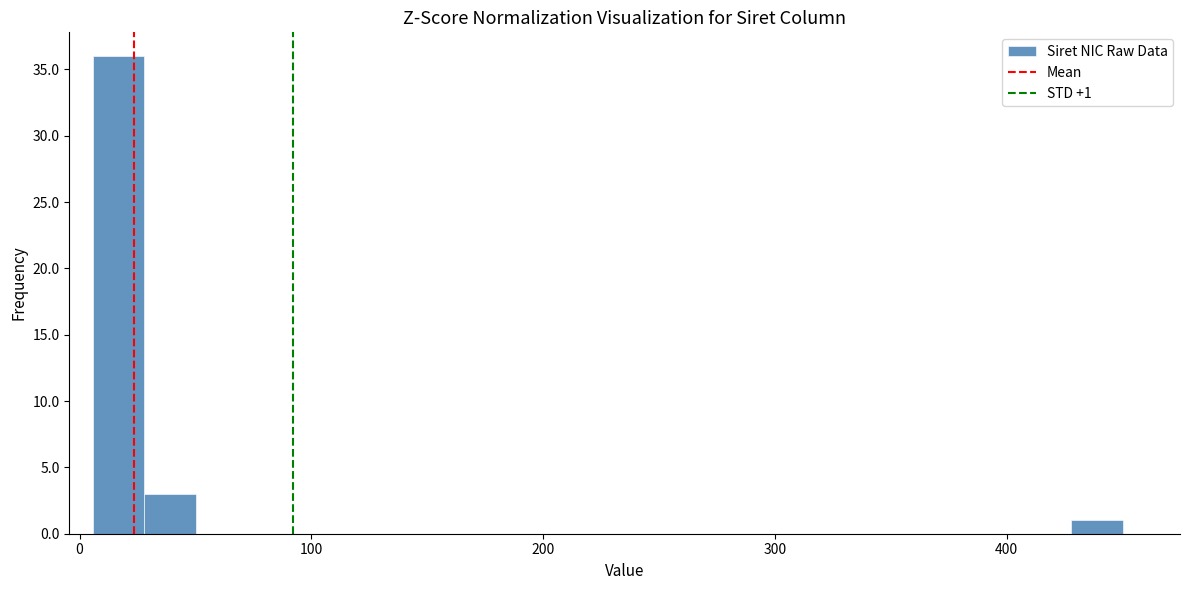

Read against the x-axis, roughly where is the centre of the tallest bar?

20